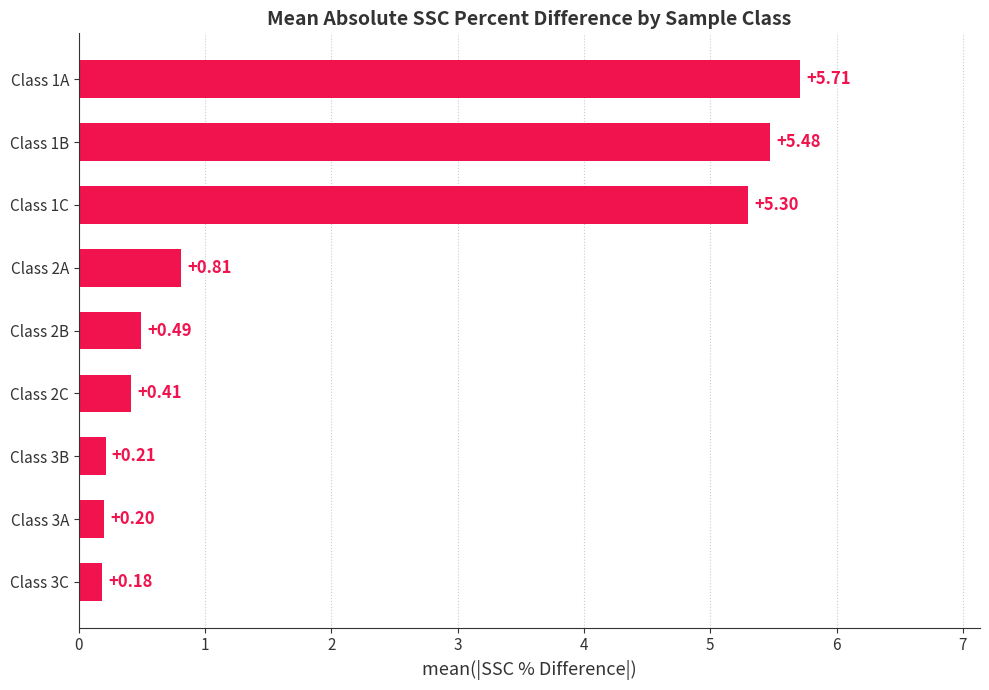

What is the difference between the values at Class 3C and Class 1C?

5.1